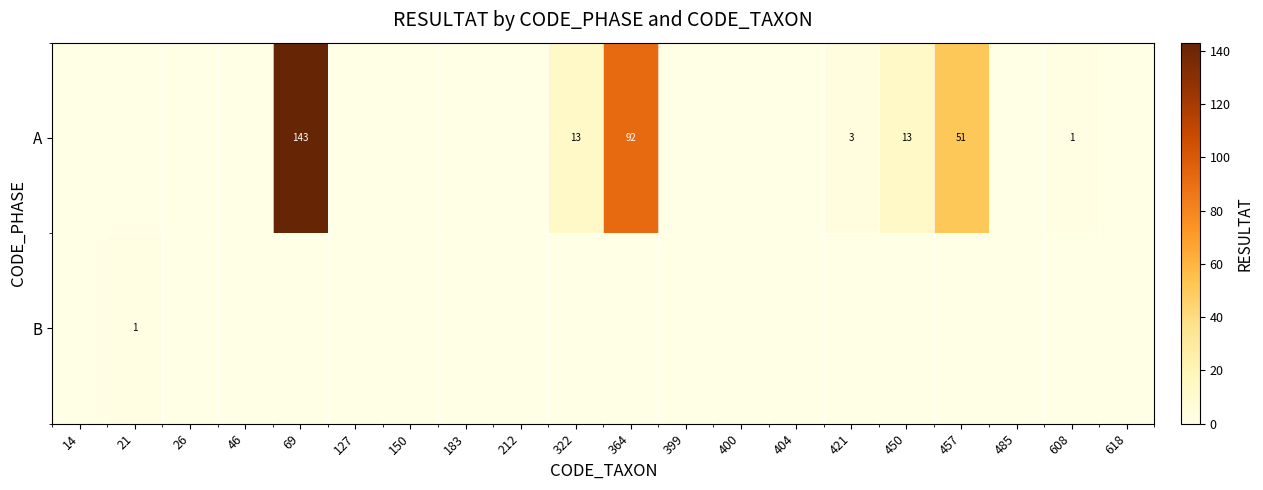

True or false: A has a value of 4 at 421.

False